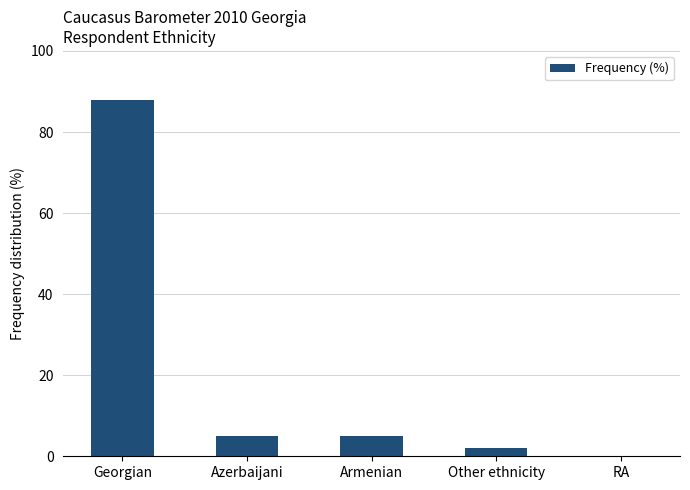

Count the number of categories in the chart.

5